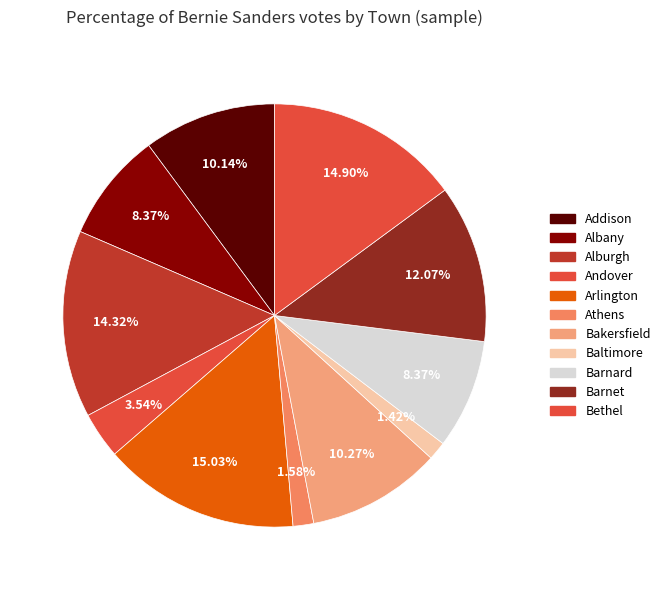

Is there a majority slice in this chart?

No